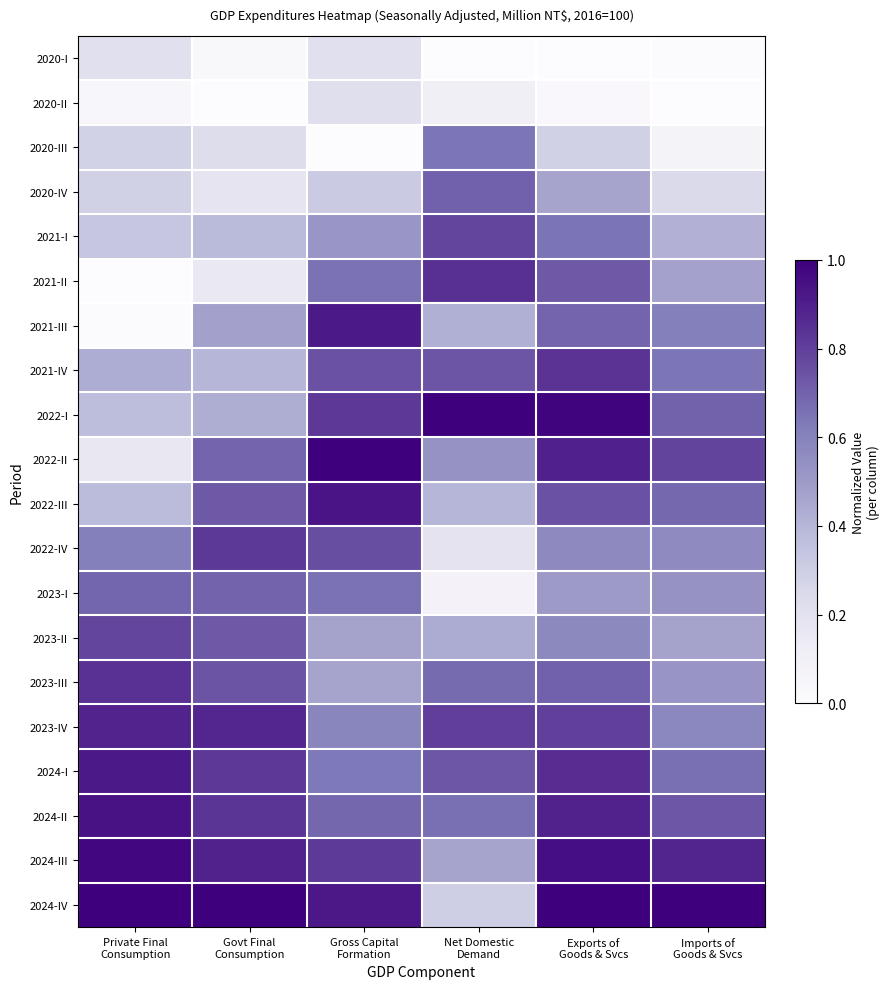

Rank the series by their maximum value, from highest to lowest.

2022-I, 2022-II, 2024-IV, 2024-III, 2024-II, 2022-III, 2021-III, 2024-I, 2023-IV, 2021-II, 2023-III, 2021-IV, 2022-IV, 2021-I, 2023-II, 2020-IV, 2023-I, 2020-III, 2020-II, 2020-I